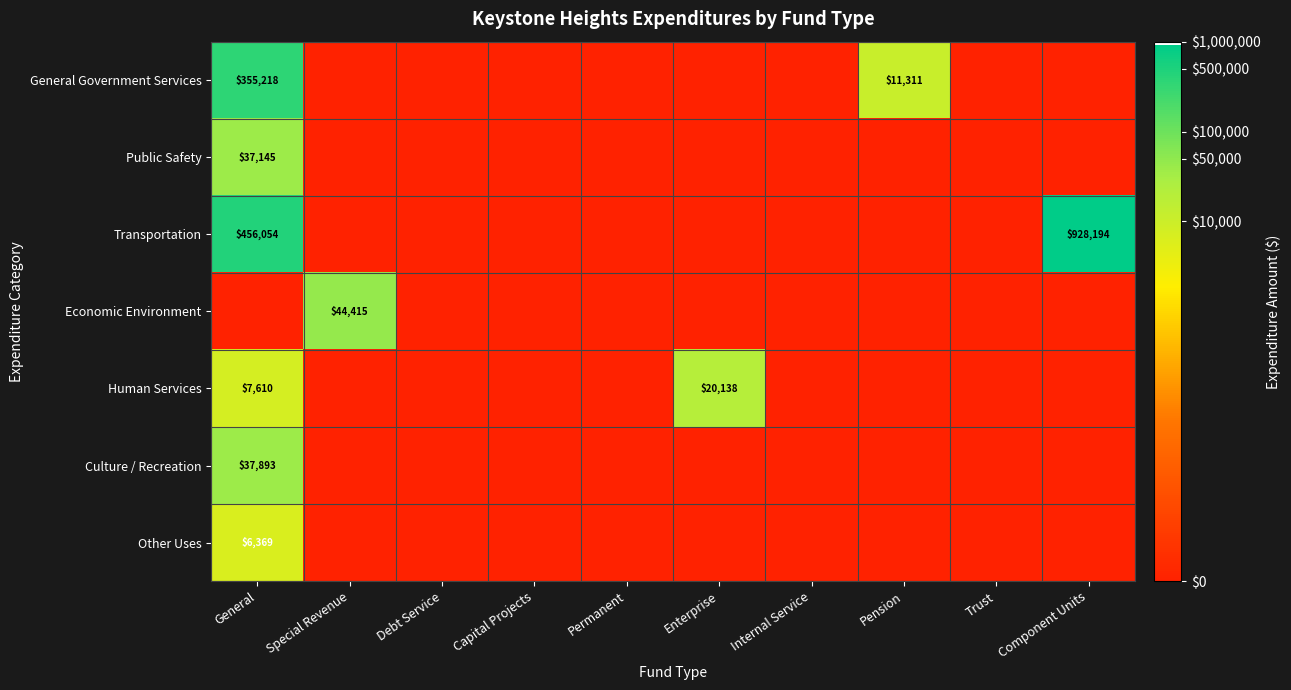

True or false: Transportation has a value of 4.2 at General.

False